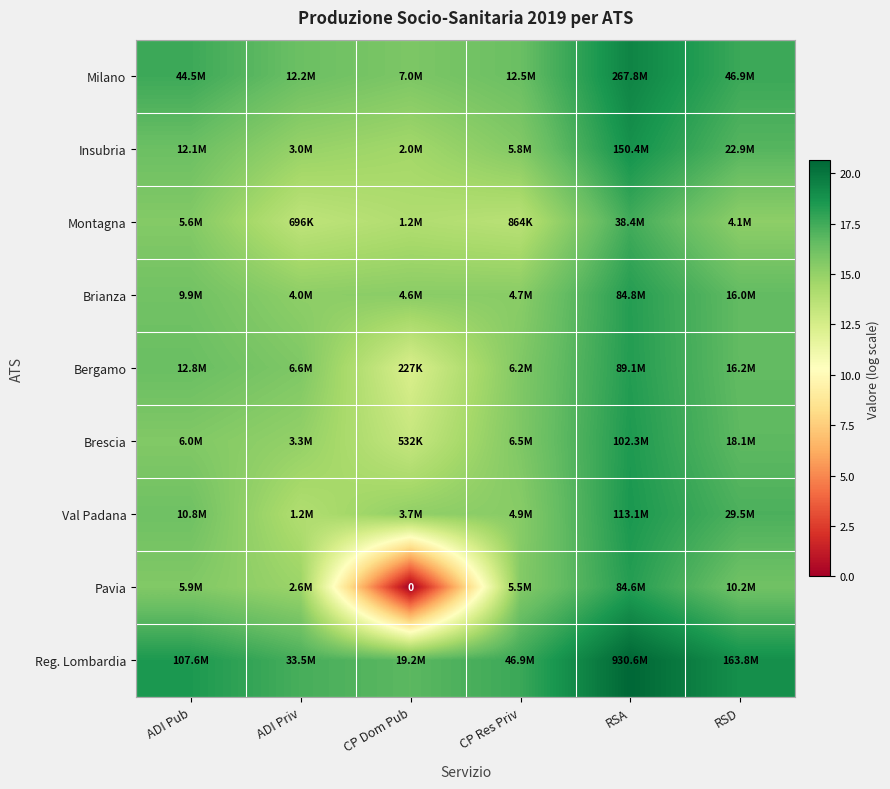

Between CP Dom Pub and CP Res Priv, which is larger?

CP Res Priv